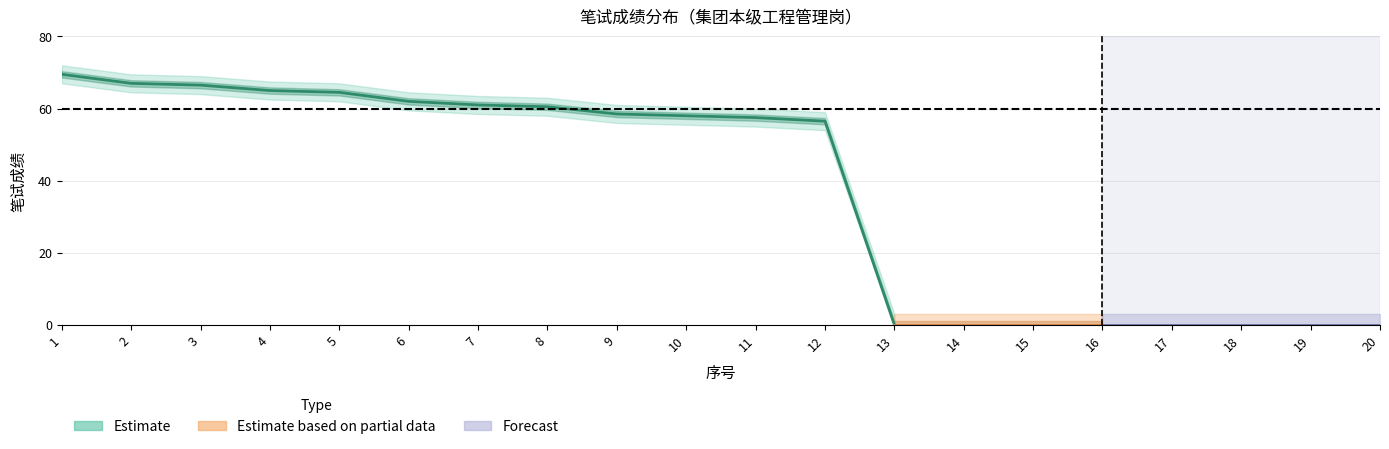

The value of lower_band at 19 is 27.0. True or false?

False